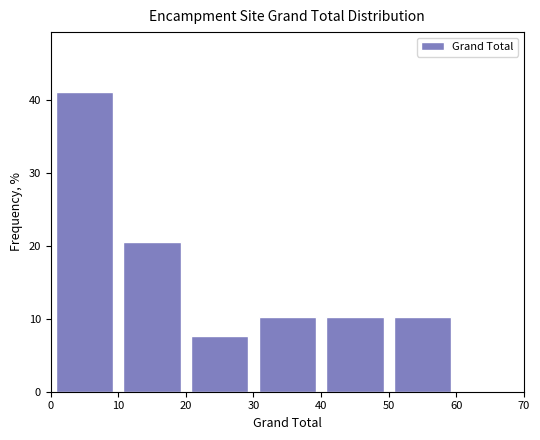

Reading left to right, transcribe this chart: for each bar, give the range it covers on the x-axis and its height. The values are not printed on the chart, so give them approximately, as read against the axis.

0 to 10: 41
10 to 20: 21
20 to 30: 8
30 to 40: 10
40 to 50: 10
50 to 60: 10